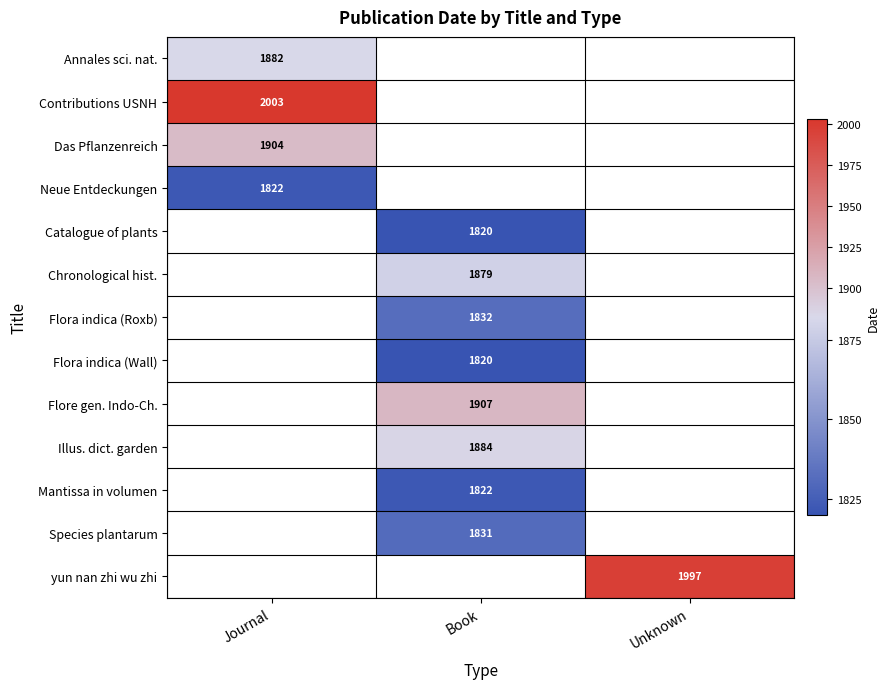

Which has a higher value, Journal or Book?

Book